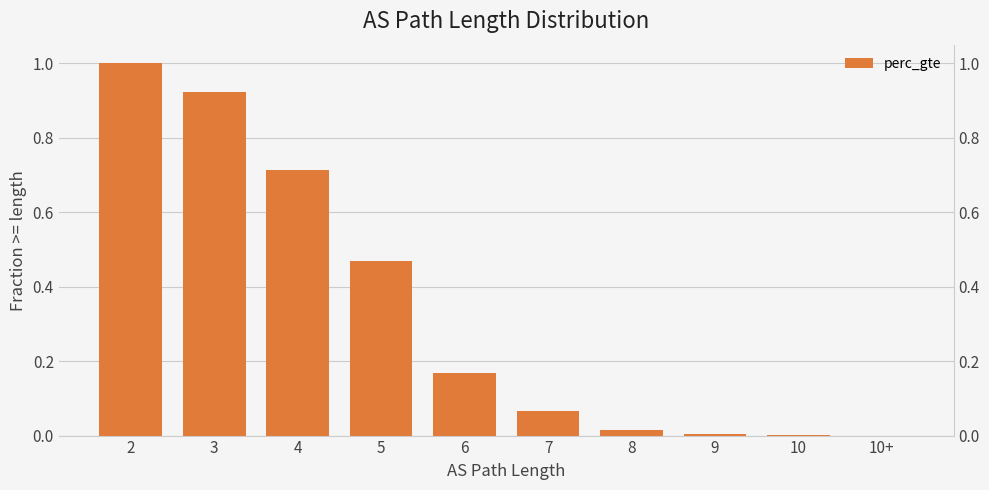

At which category does the chart reach its peak across all series?

2